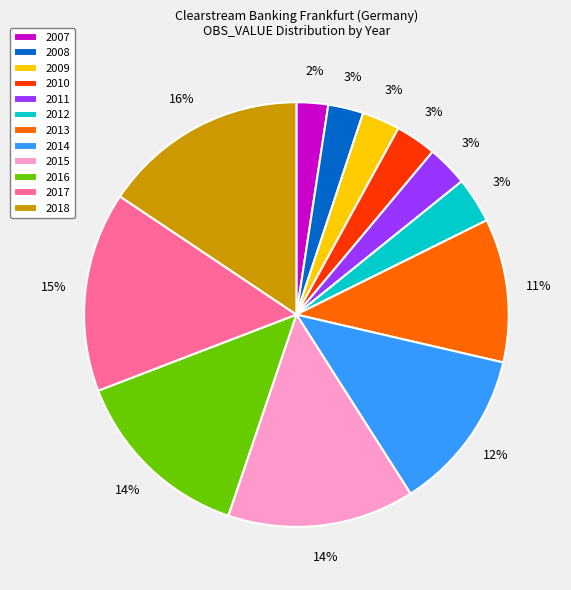

Does 2017 account for over 50% of the chart?

No